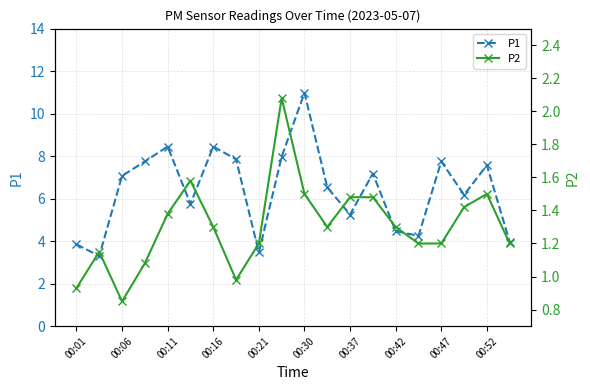

What are all the series names shown in the legend?

P1, P2